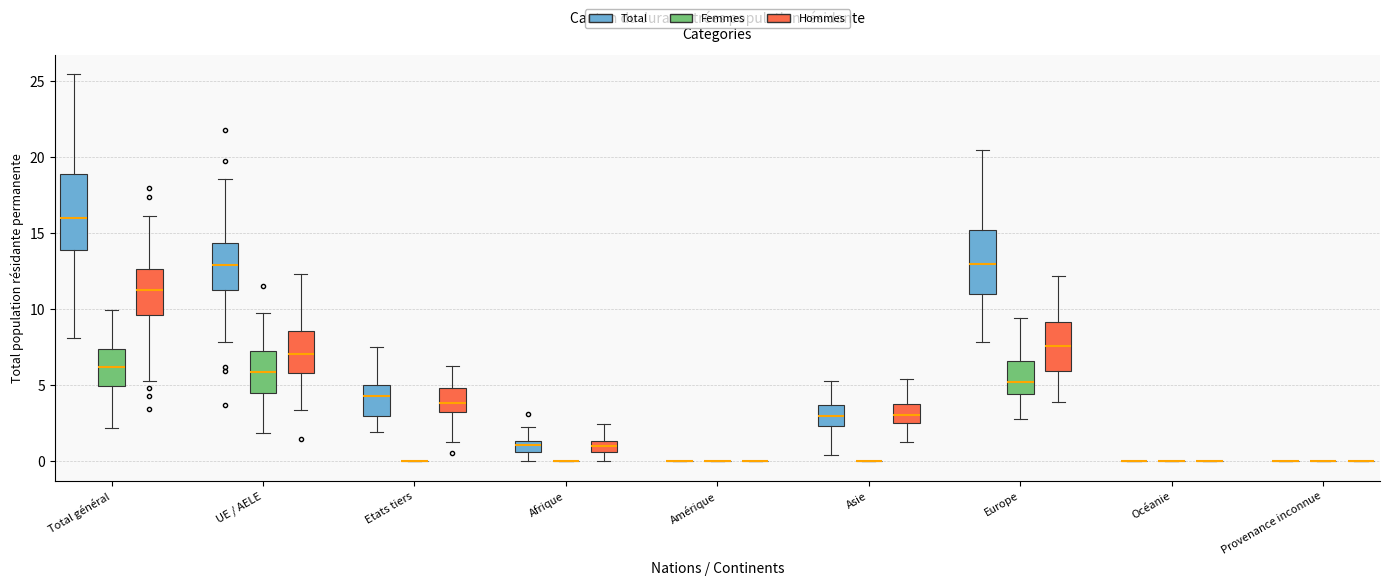

Where does the lower whisker of the box for Total général (Femmes) end on the y-axis? The values are not printed on the chart, so give them approximately, as read against the axis.

2.0